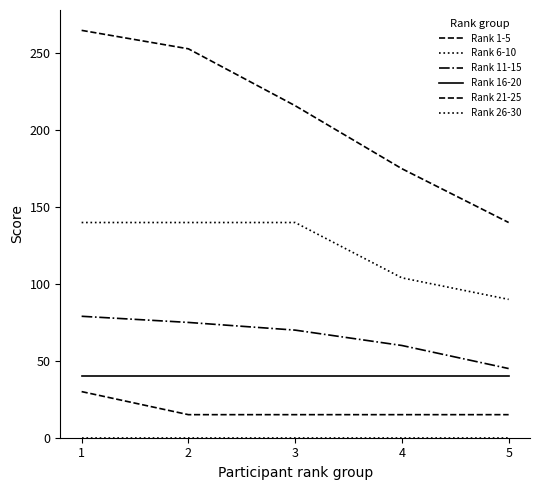

Is this an area chart (filled region under the line)?

No